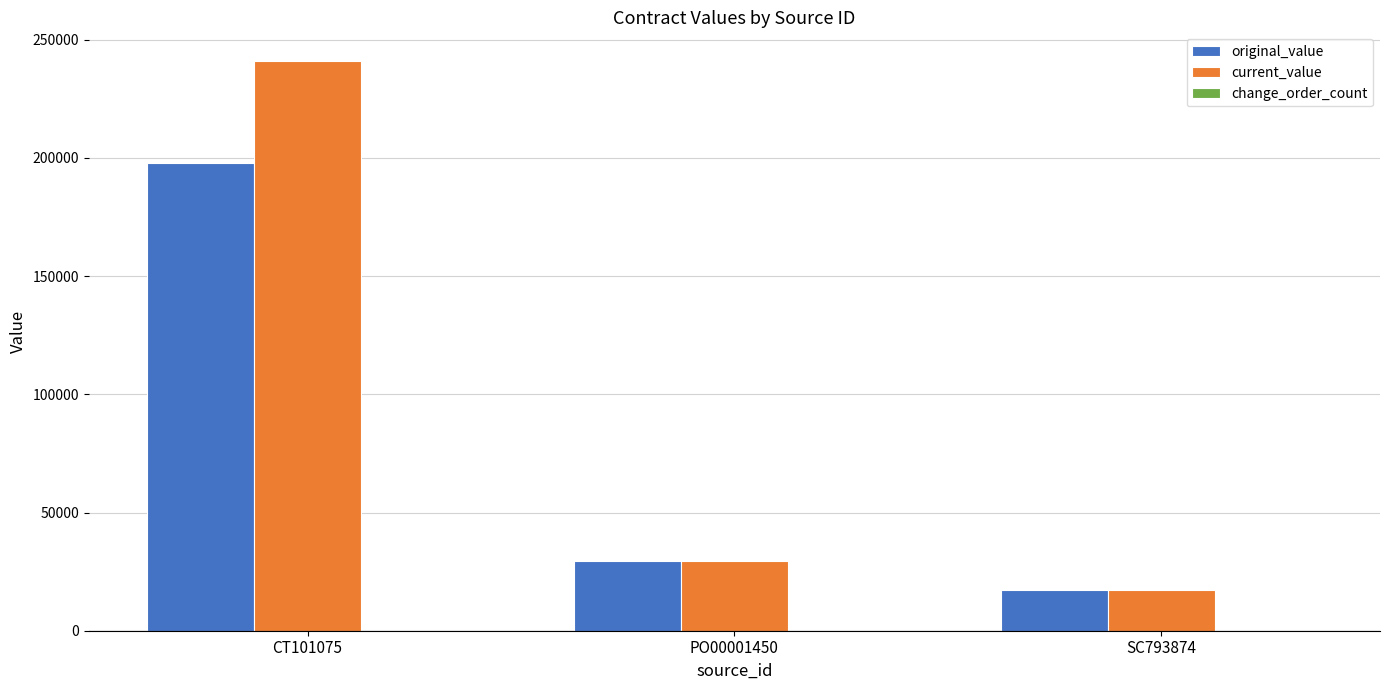

What is the greatest value displayed?

241051.5